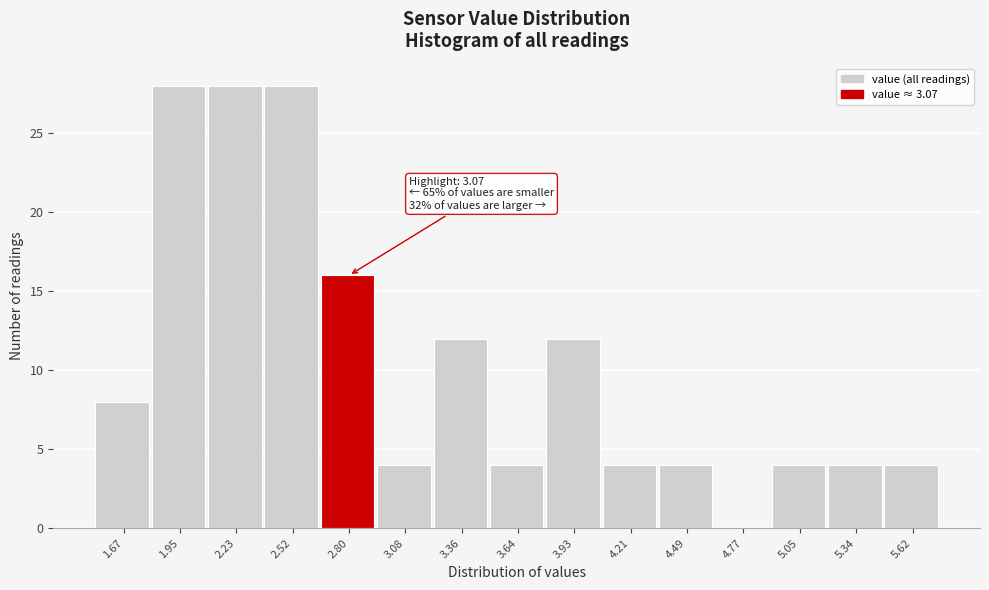

Reading left to right, what are all the values shown in this chart?

1.67=8	1.95=28	2.23=28	2.52=28	2.80=16	3.08=4	3.36=12	3.64=4	3.93=12	4.21=4	4.49=4	4.77=0	5.05=4	5.34=4	5.62=4